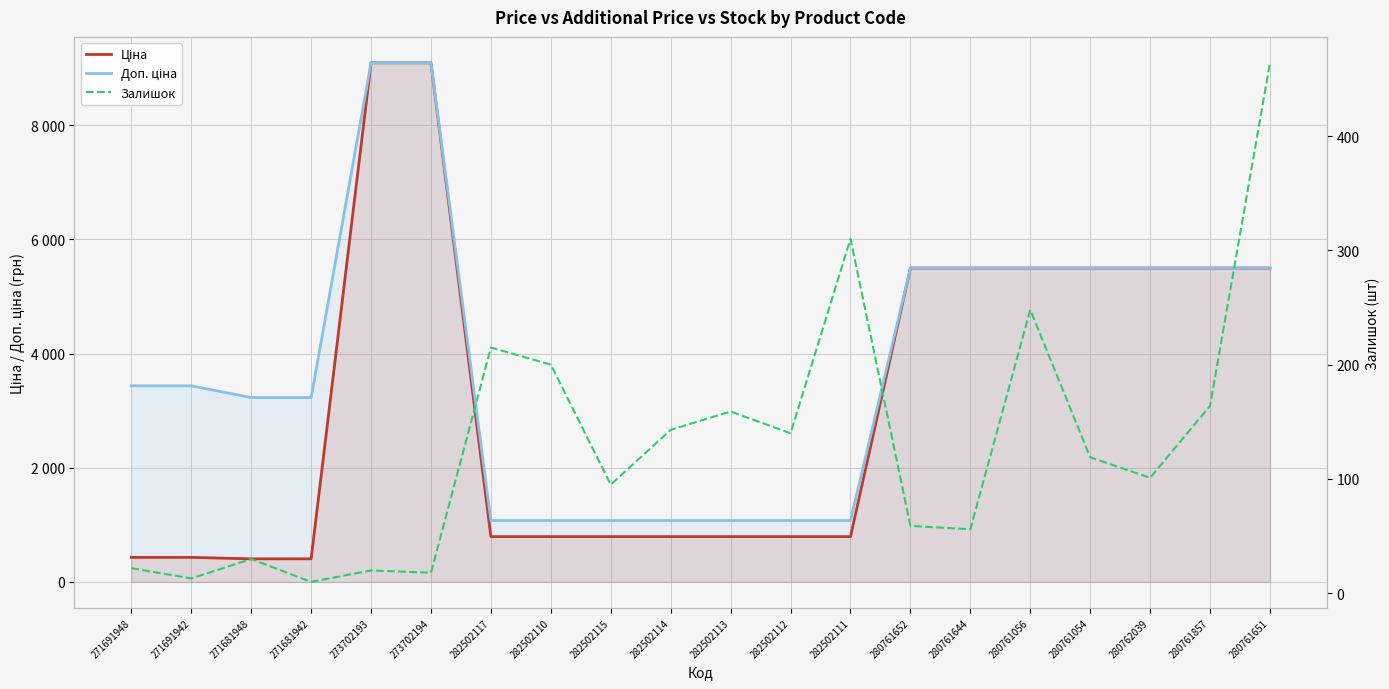

At how many categories does at least one series exceed 5494?

9